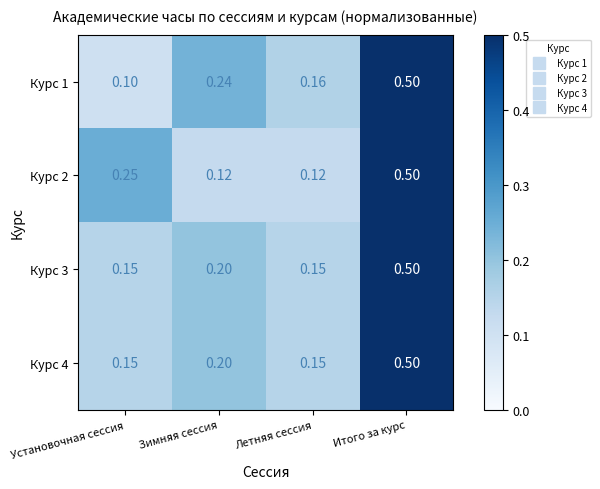

Is the value of Курс 1 at Установочная сессия greater than the value of Курс 4 at Летняя сессия?

No